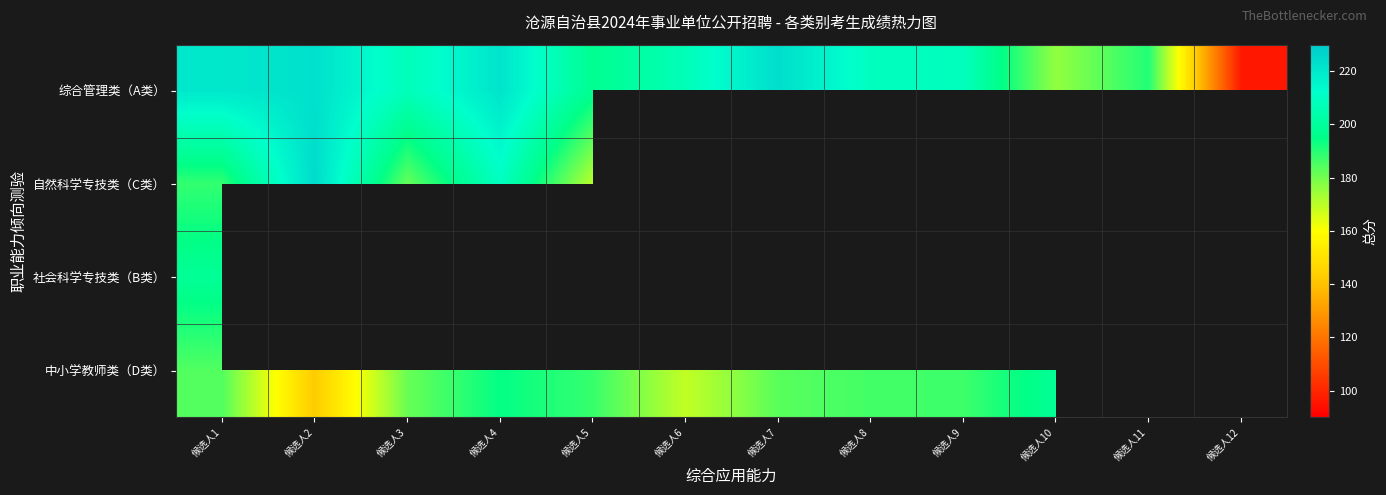

What is the spread (max minus min) of values at 候选人8?

22.5